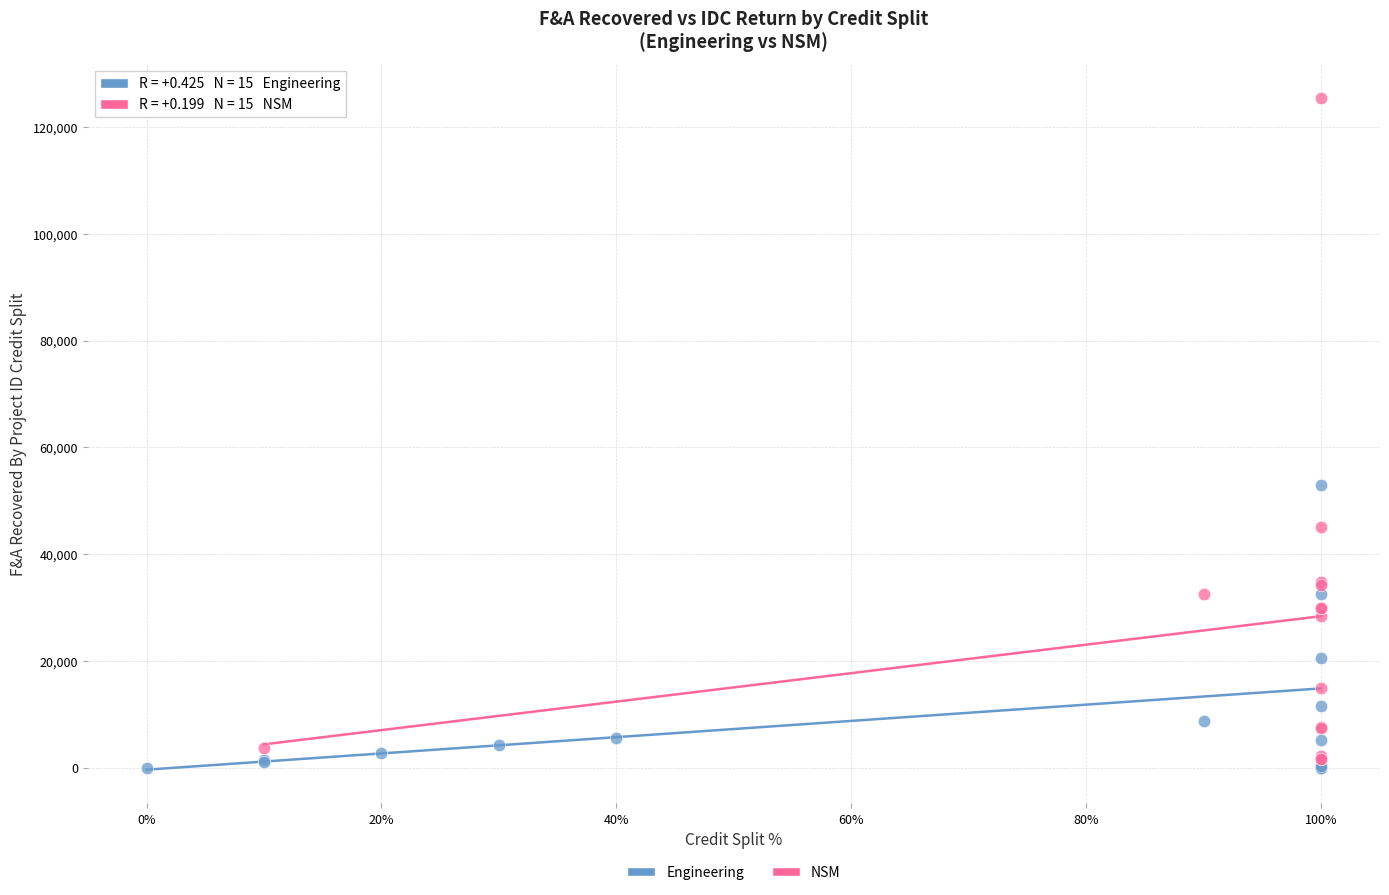

Which series has the widest spread of Y values?

NSM